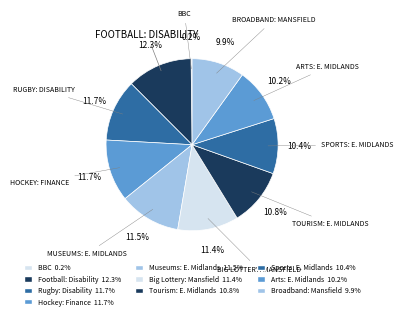

To the nearest percent, what is the average slice percentage?

10%